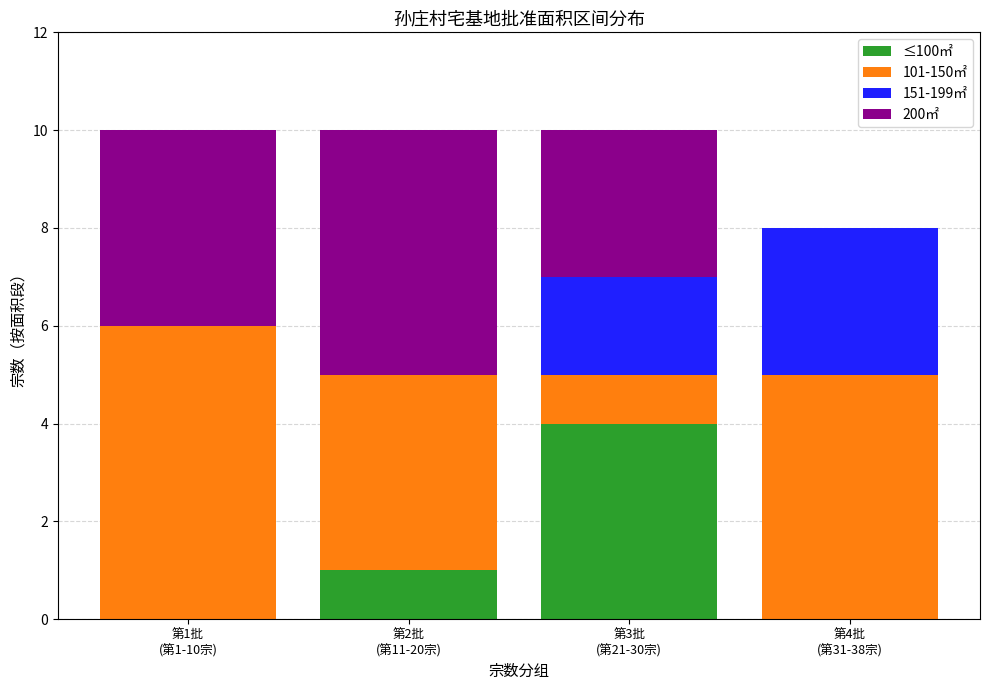

What is the maximum value for ≤100㎡?

4